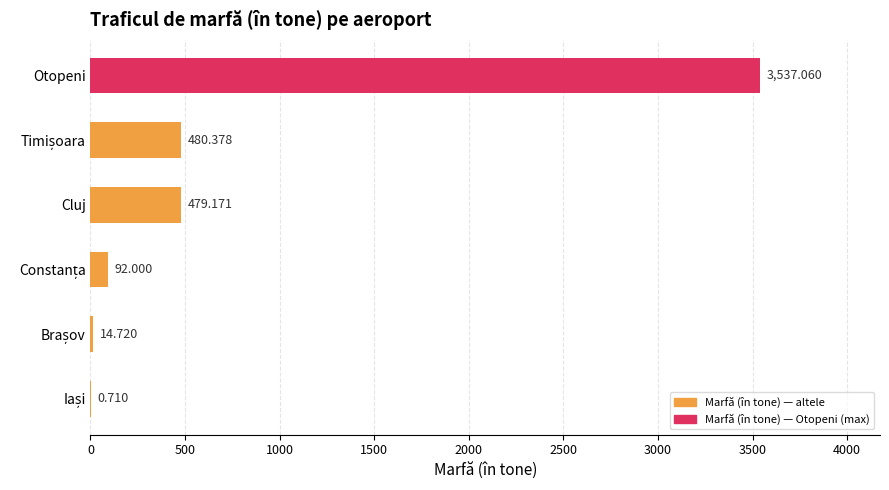

At which category does the chart reach its peak across all series?

Otopeni